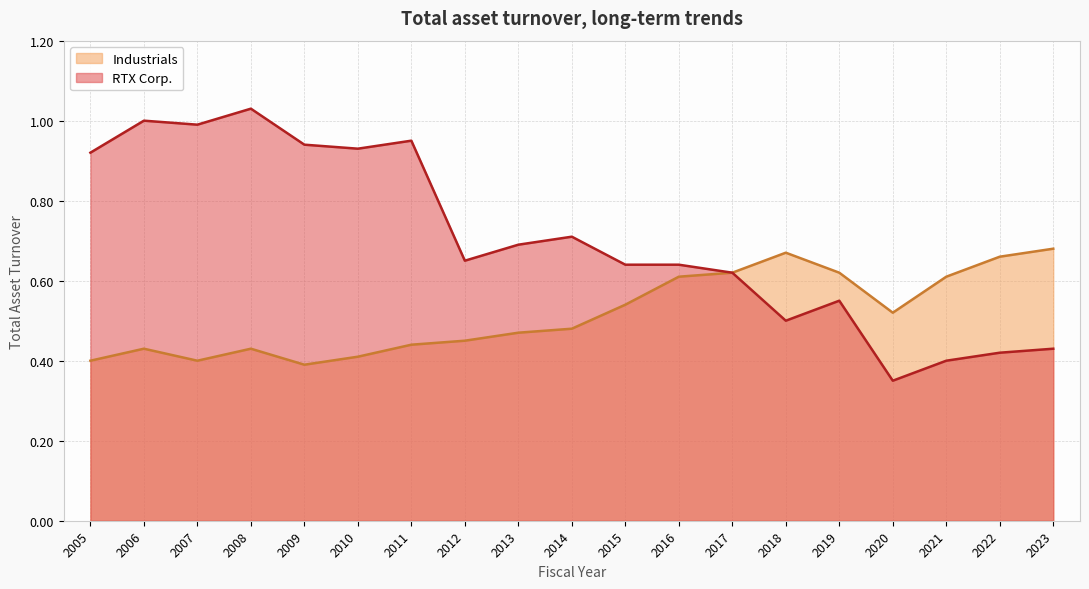

Which category has the lowest value across all series?

2020